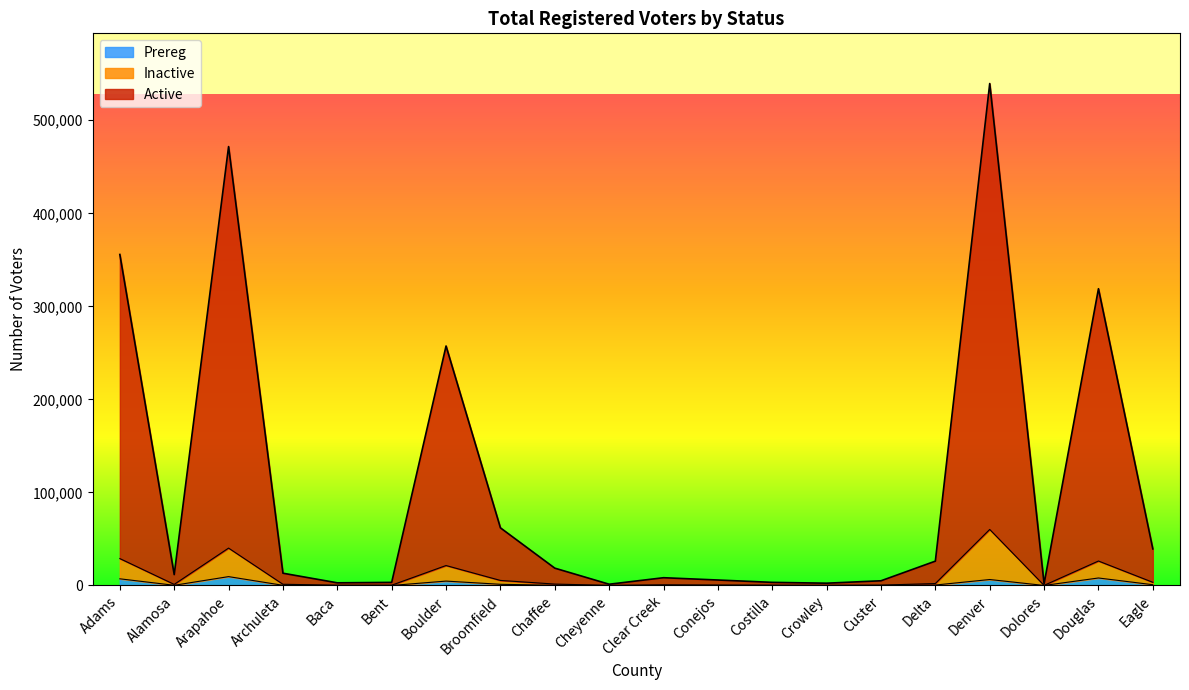

True or false: Prereg and Active intersect in this chart.

False